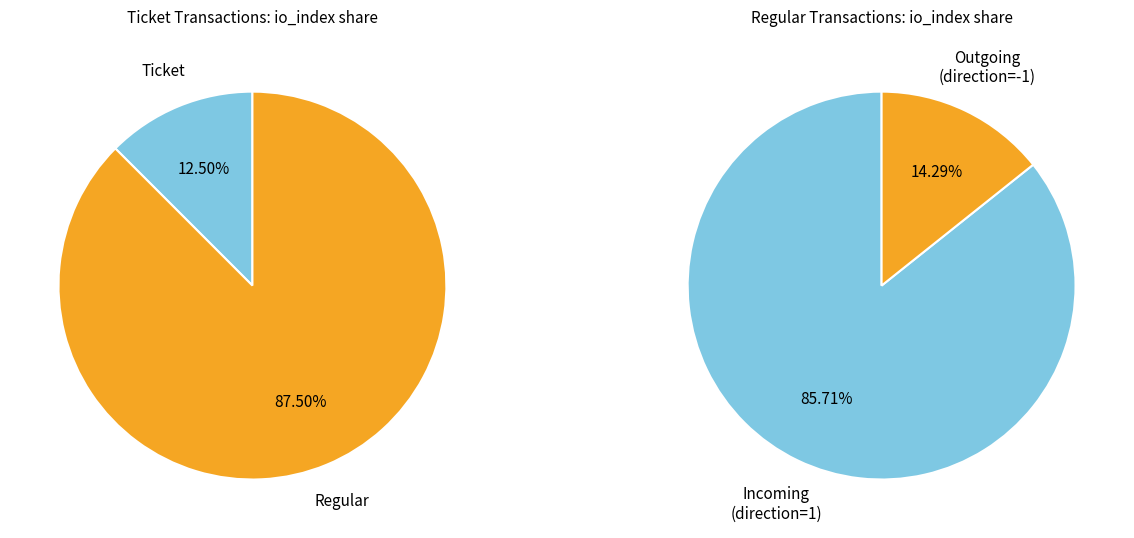

Combined, what portion of the pie is io_index=0 and io_index=6?

100.0%